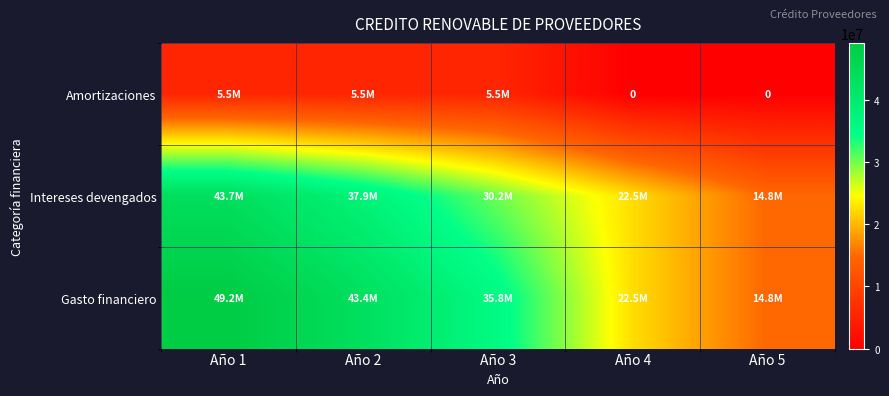

What is the difference between the maximum and second lowest values in the Gasto financiero series?

26692505.4